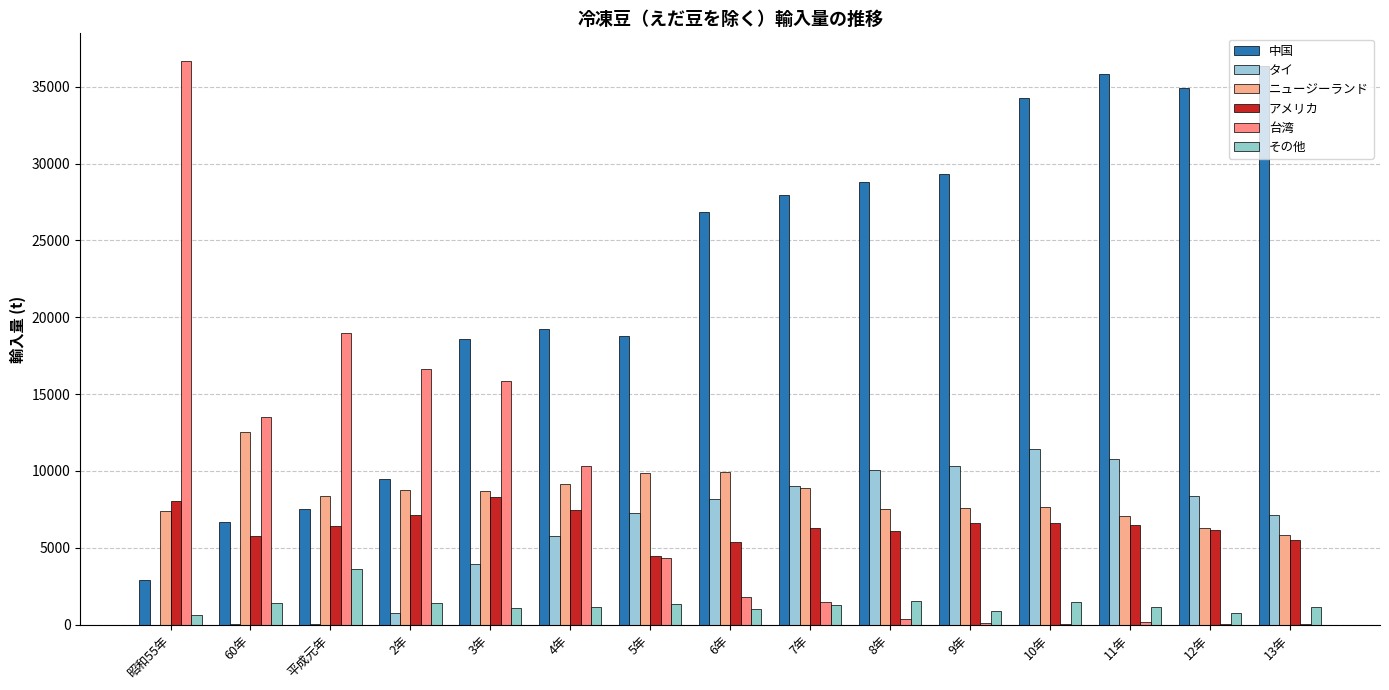

How many groups of bars are there?

15